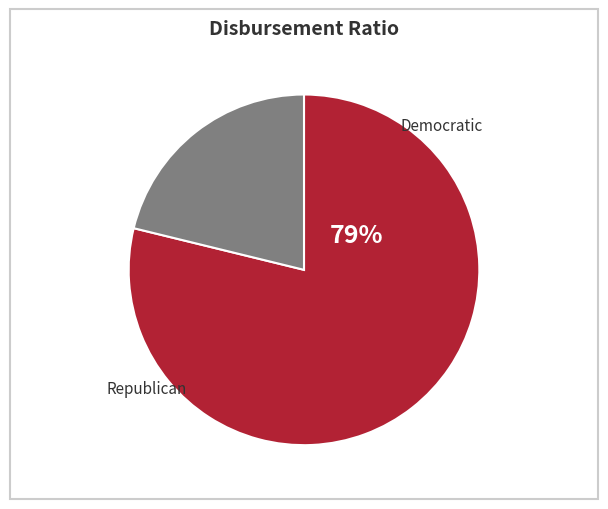

Is there a majority slice in this chart?

Yes